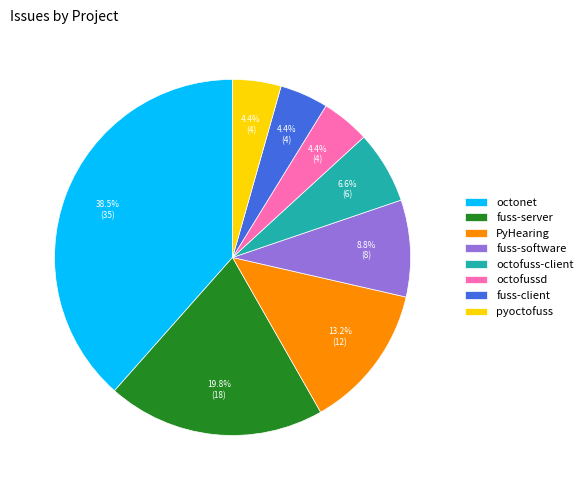

How many segments does this pie chart have?

8